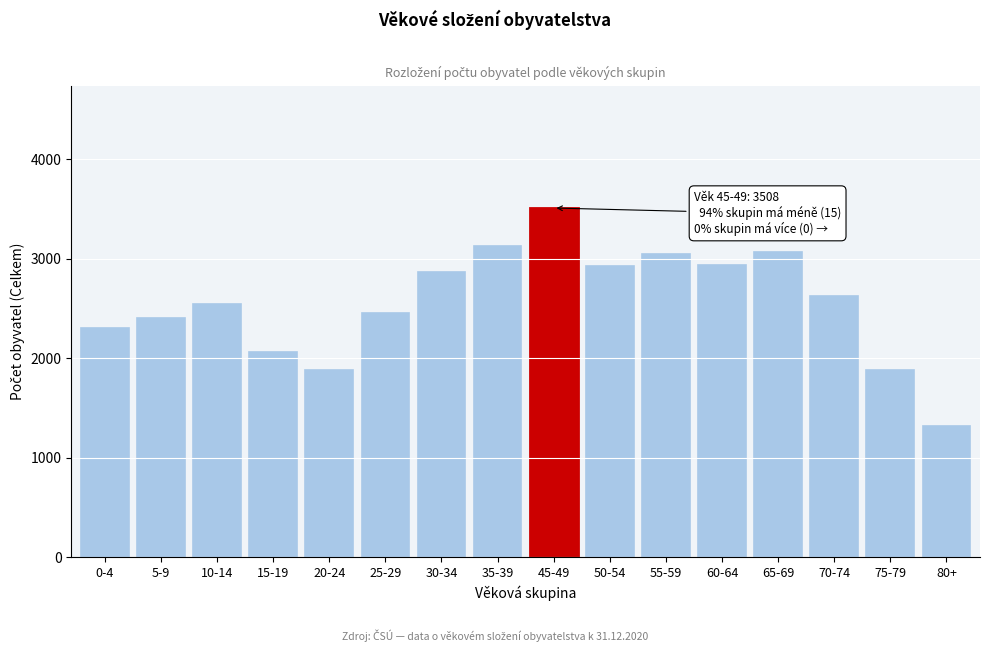

What is the value of the 12th bar from the left?

2938